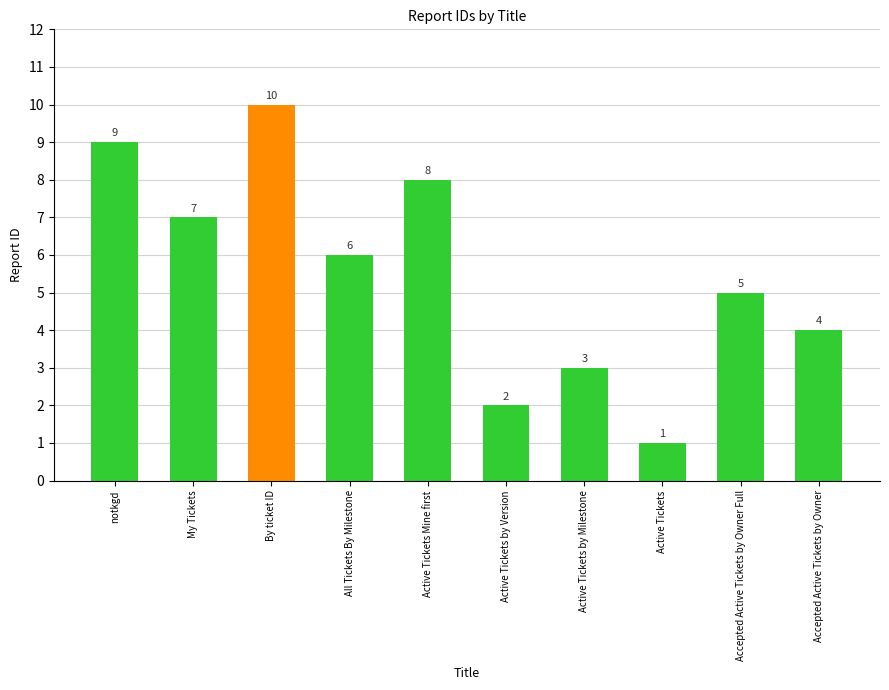

What position from the right is notkgd?

10